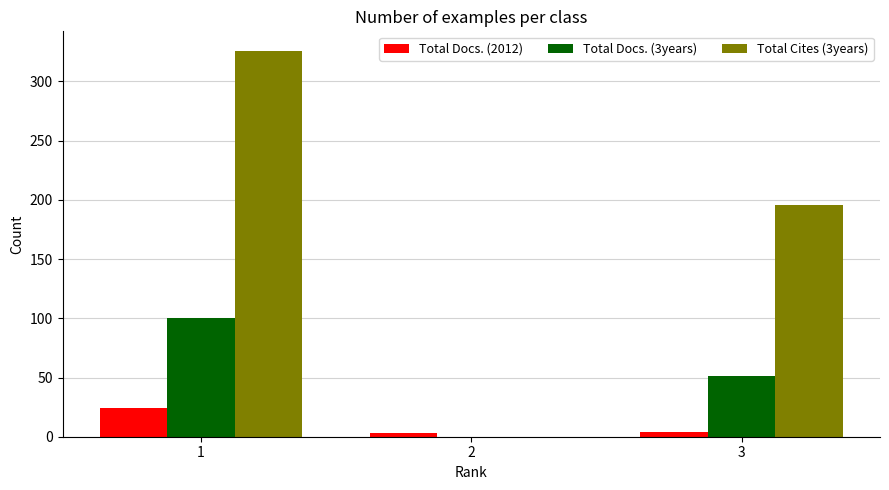

What are all the series names shown in the legend?

Total Docs. (2012), Total Docs. (3years), Total Cites (3years)